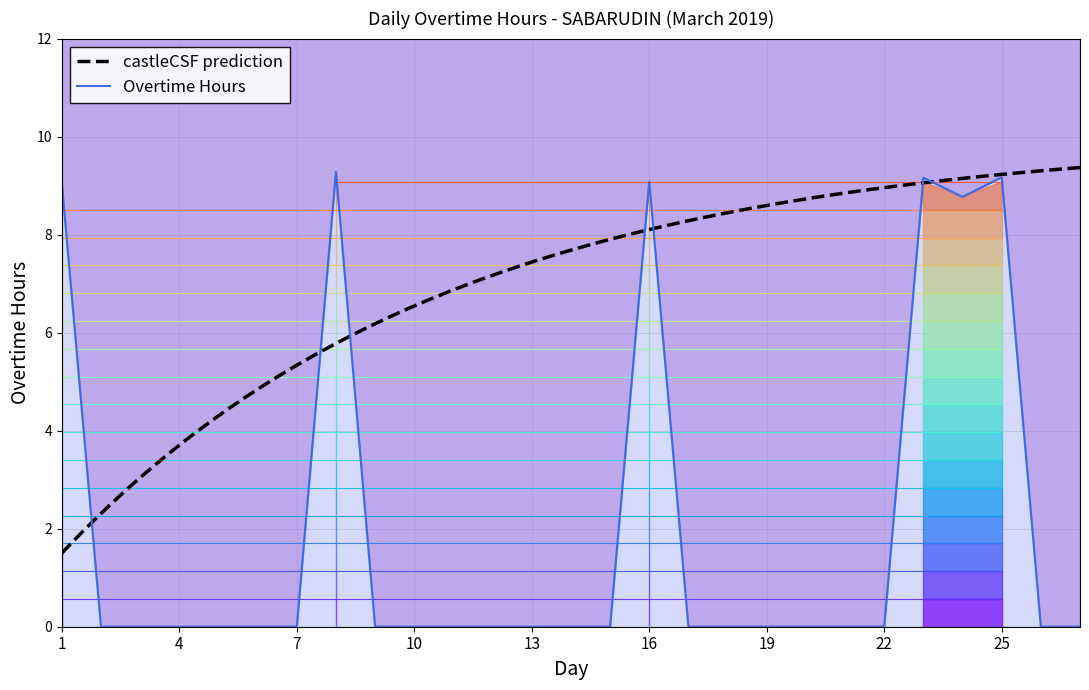

What is the difference between the maximum and minimum values?

9.3